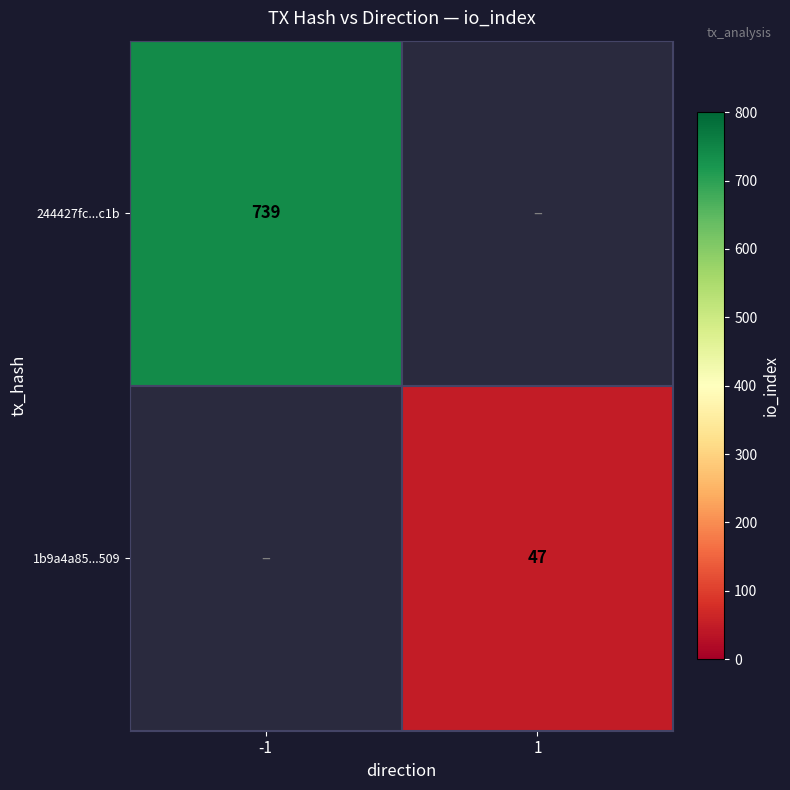

At how many categories does at least one series exceed 467?

1